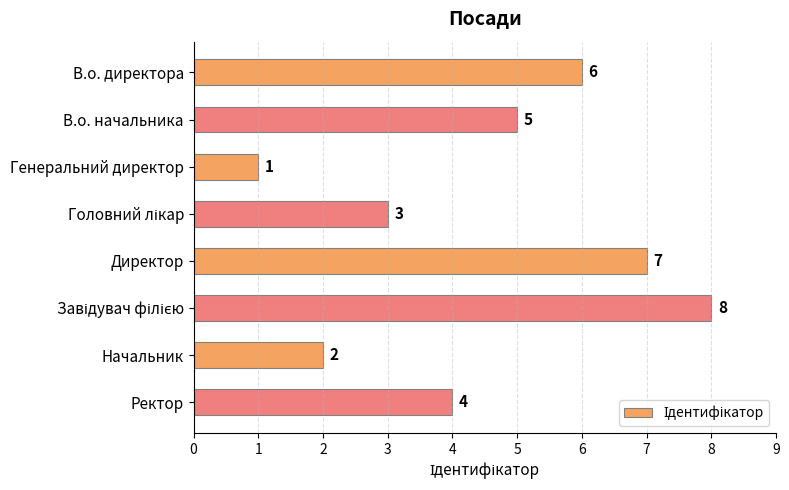

What is the sum of all values?

36